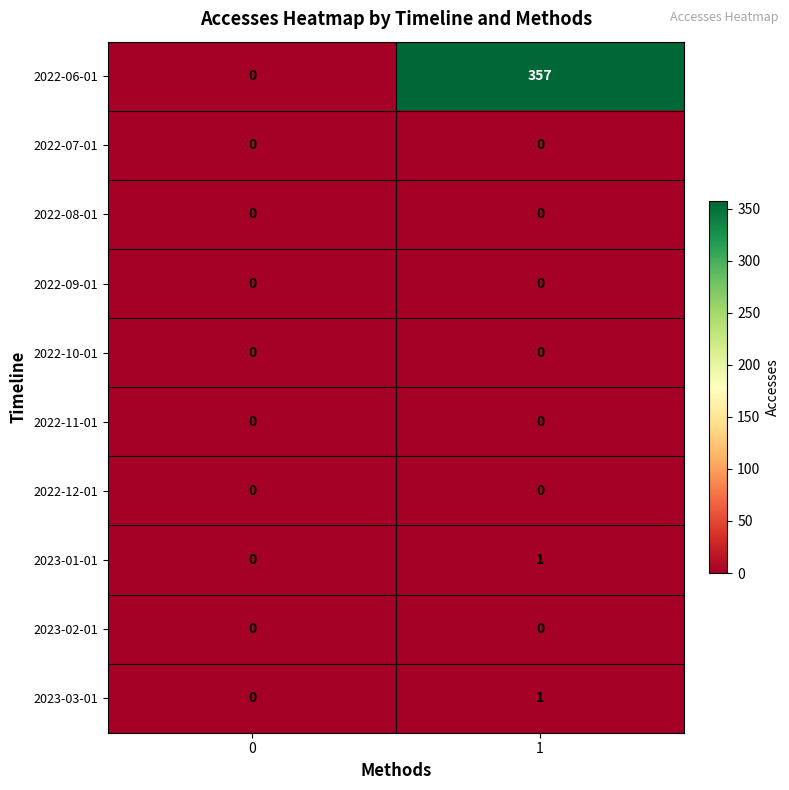

Which series changed the most between 0 and 1?

2022-06-01